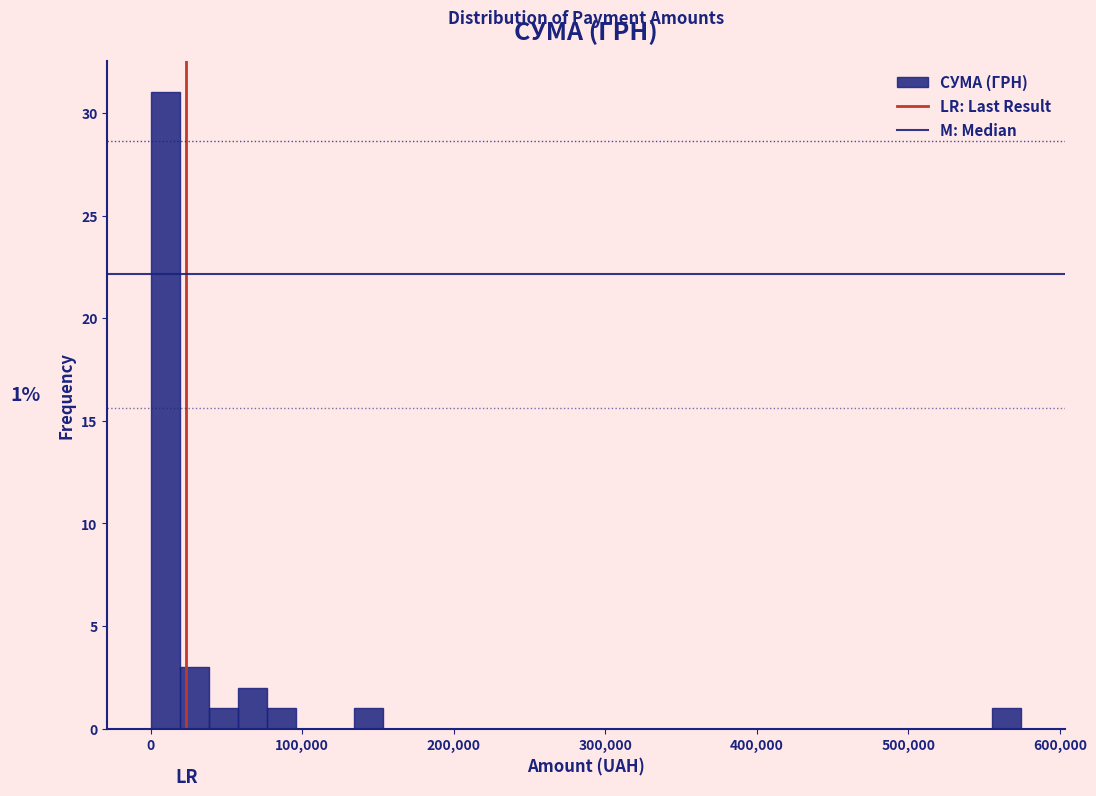

Read against the x-axis, roughly where is the centre of the tallest bar?

10000